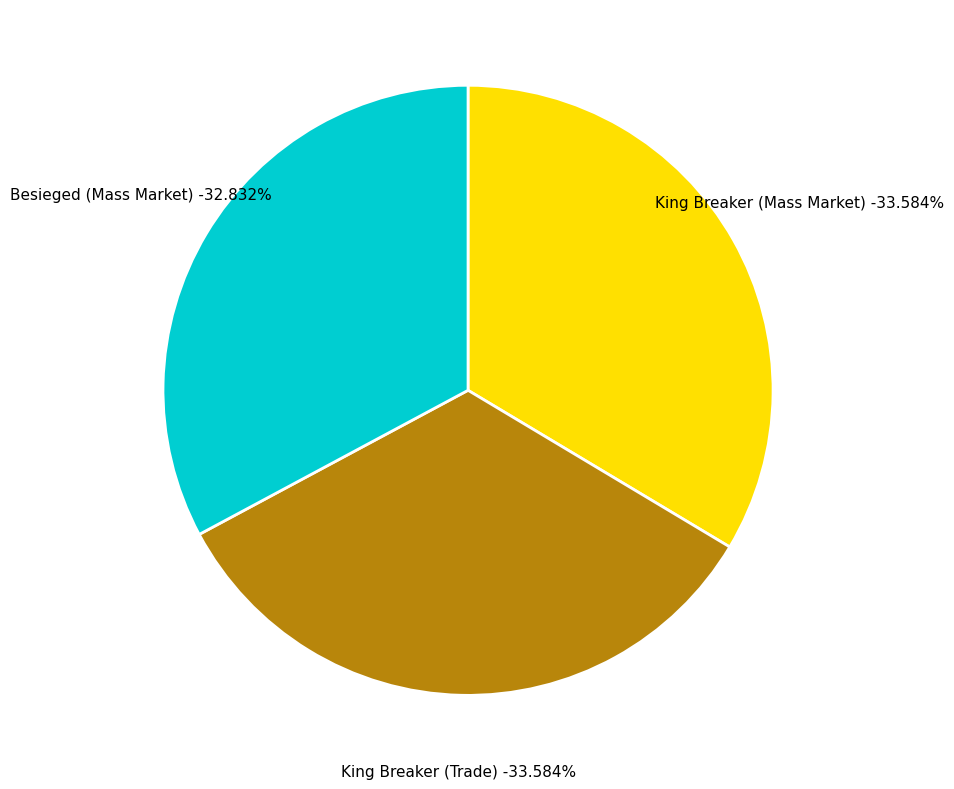

Which has a higher value, King Breaker (Mass Market) or King Breaker (Trade)?

King Breaker (Mass Market)